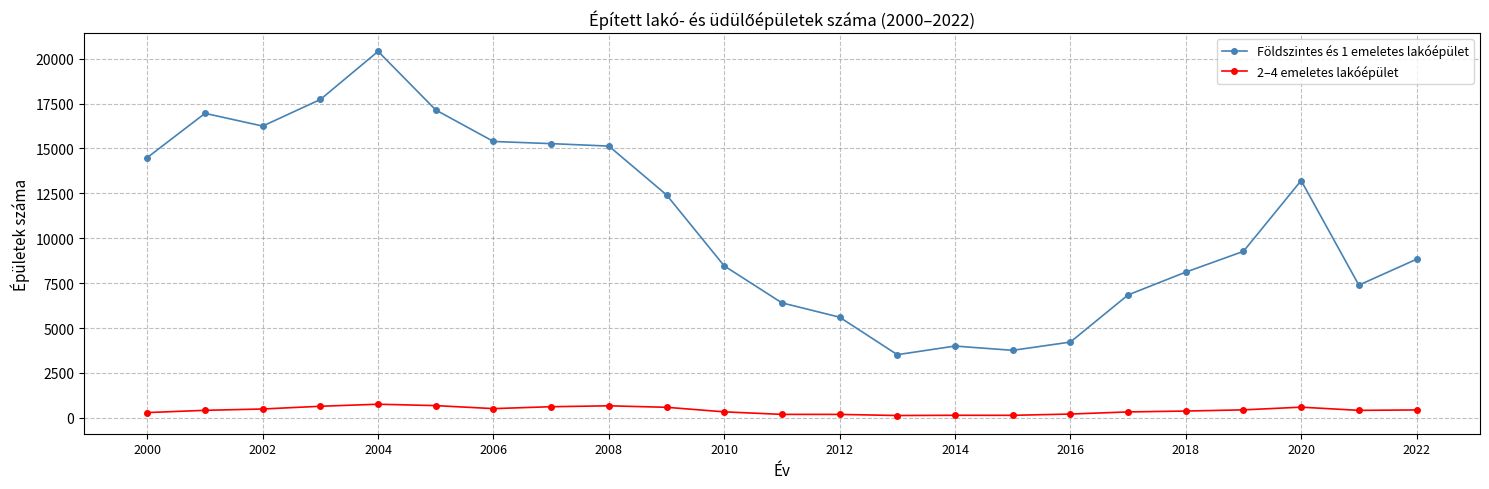

True or false: Földszintes és 1 emeletes lakóépület and 2–4 emeletes lakóépület cross at least once.

False